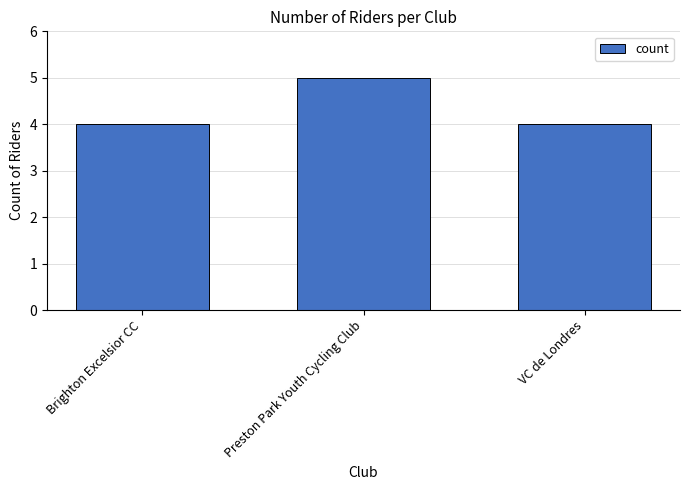

How many bars are there in total?

3